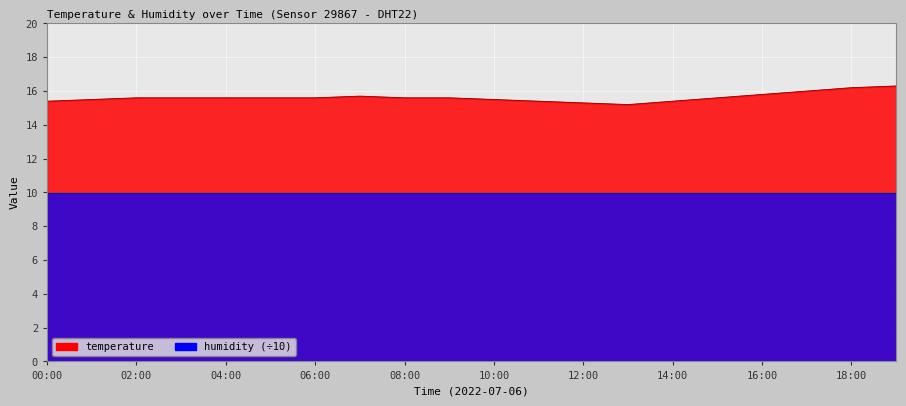

What is the minimum value shown in the chart?

15.2